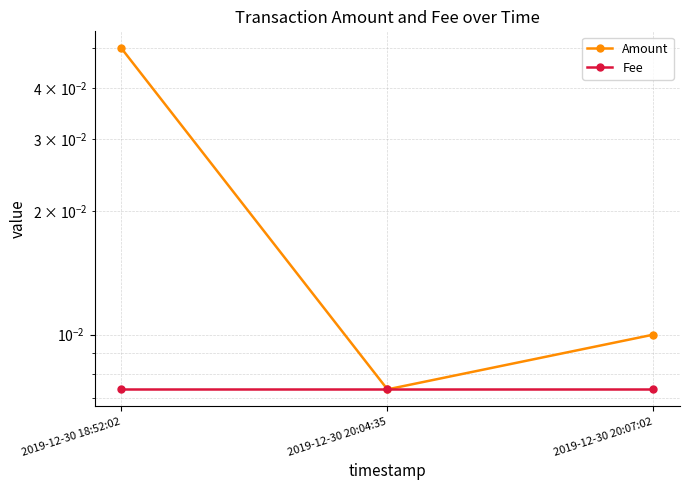

Between 2019-12-30 18:52:02 and 2019-12-30 20:07:02, which series saw the biggest shift?

Amount